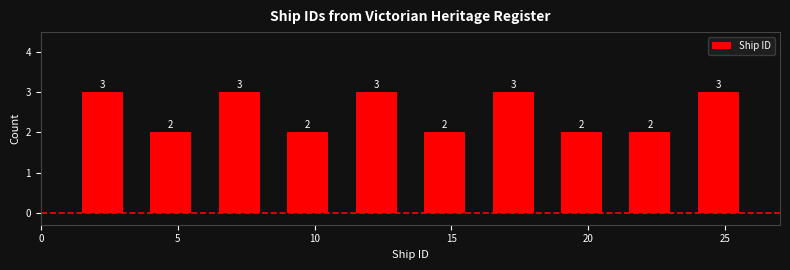

Reading left to right, list every bar in this chart as the range it spans on the x-axis followed by its height.

1.0 to 3.5: 3
3.5 to 6.0: 2
6.0 to 8.5: 3
8.5 to 11.0: 2
11.0 to 13.5: 3
13.5 to 16.0: 2
16.0 to 18.5: 3
18.5 to 21.0: 2
21.0 to 23.5: 2
23.5 to 26.0: 3